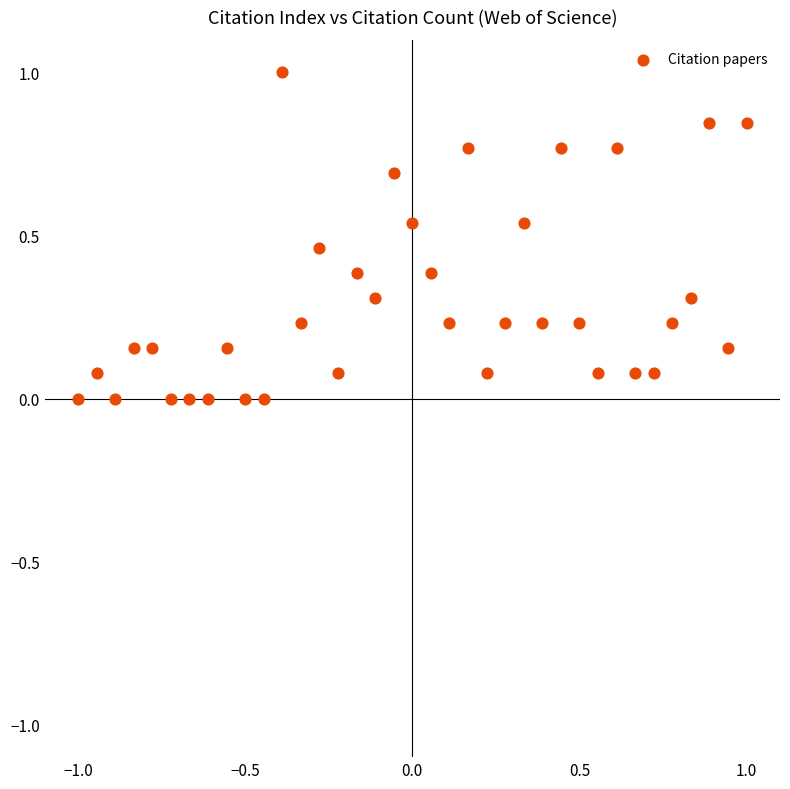

What is the range of X values (max minus min)?

2.0